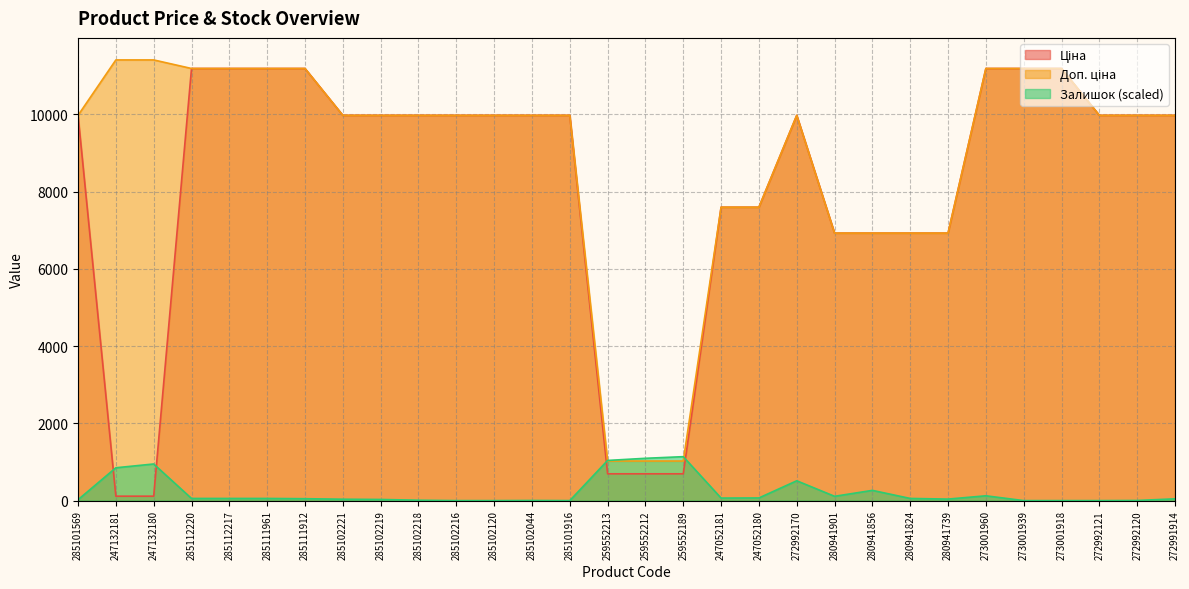

Reading right to left, extract all data points from this chart.

Ціна: 272991914=9975.0	272992120=9975.0	272992121=9975.0	273001918=11188.2	273001939=11188.2	273001960=11188.2	280941739=6925.7	280941824=6925.7	280941856=6925.7	280941901=6925.7	272992170=9975.0	247052180=7596.5	247052181=7596.5	259552189=693.7	259552212=693.7	259552213=693.7	285101916=9975.0	285102044=9975.0	285102120=9975.0	285102216=9975.0	285102218=9975.0	285102219=9975.0	285102221=9975.0	285111912=11188.2	285111961=11188.2	285112217=11188.2	285112220=11188.2	247132180=114.1	247132181=114.1	285101569=9975.0
Доп. ціна: 272991914=9975.0	272992120=9975.0	272992121=9975.0	273001918=11188.2	273001939=11188.2	273001960=11188.2	280941739=6925.7	280941824=6925.7	280941856=6925.7	280941901=6925.7	272992170=9975.0	247052180=7596.5	247052181=7596.5	259552189=1024.6	259552212=1024.6	259552213=1024.6	285101916=9975.0	285102044=9975.0	285102120=9975.0	285102216=9975.0	285102218=9975.0	285102219=9975.0	285102221=9975.0	285111912=11188.2	285111961=11188.2	285112217=11188.2	285112220=11188.2	247132180=11410.0	247132181=11410.0	285101569=9975.0
Залишок: 272991914=45.8	272992120=3.3	272992121=0.0	273001918=0.0	273001939=0.0	273001960=124.2	280941739=39.2	280941824=55.6	280941856=264.8	280941901=111.2	272992170=513.3	247052180=68.7	247052181=65.4	259552189=1137.7	259552212=1095.2	259552213=1039.7	285101916=0.0	285102044=3.3	285102120=0.0	285102216=0.0	285102218=9.8	285102219=29.4	285102221=36.0	285111912=49.0	285111961=55.6	285112217=55.6	285112220=55.6	247132180=948.1	247132181=850.0	285101569=22.9